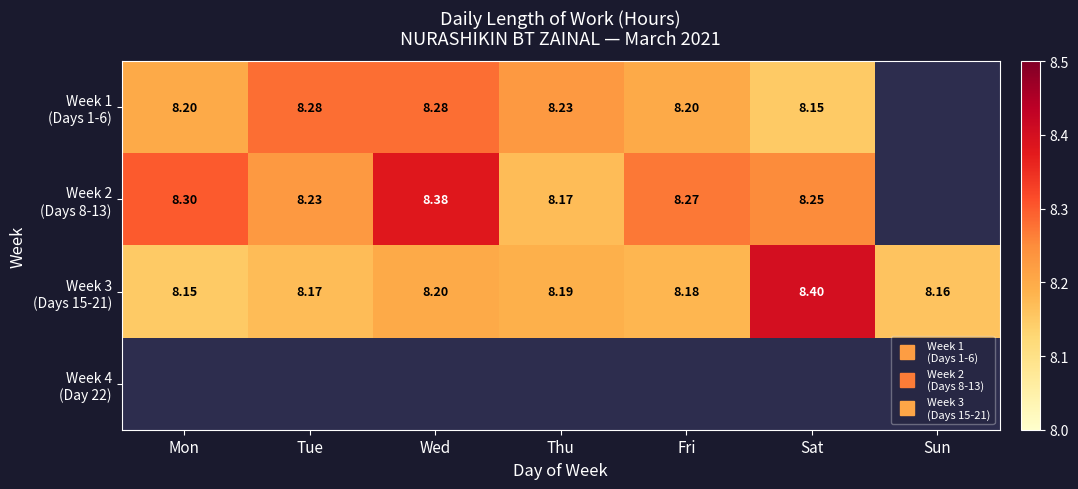

What is the total value across all series at Thu?

24.6